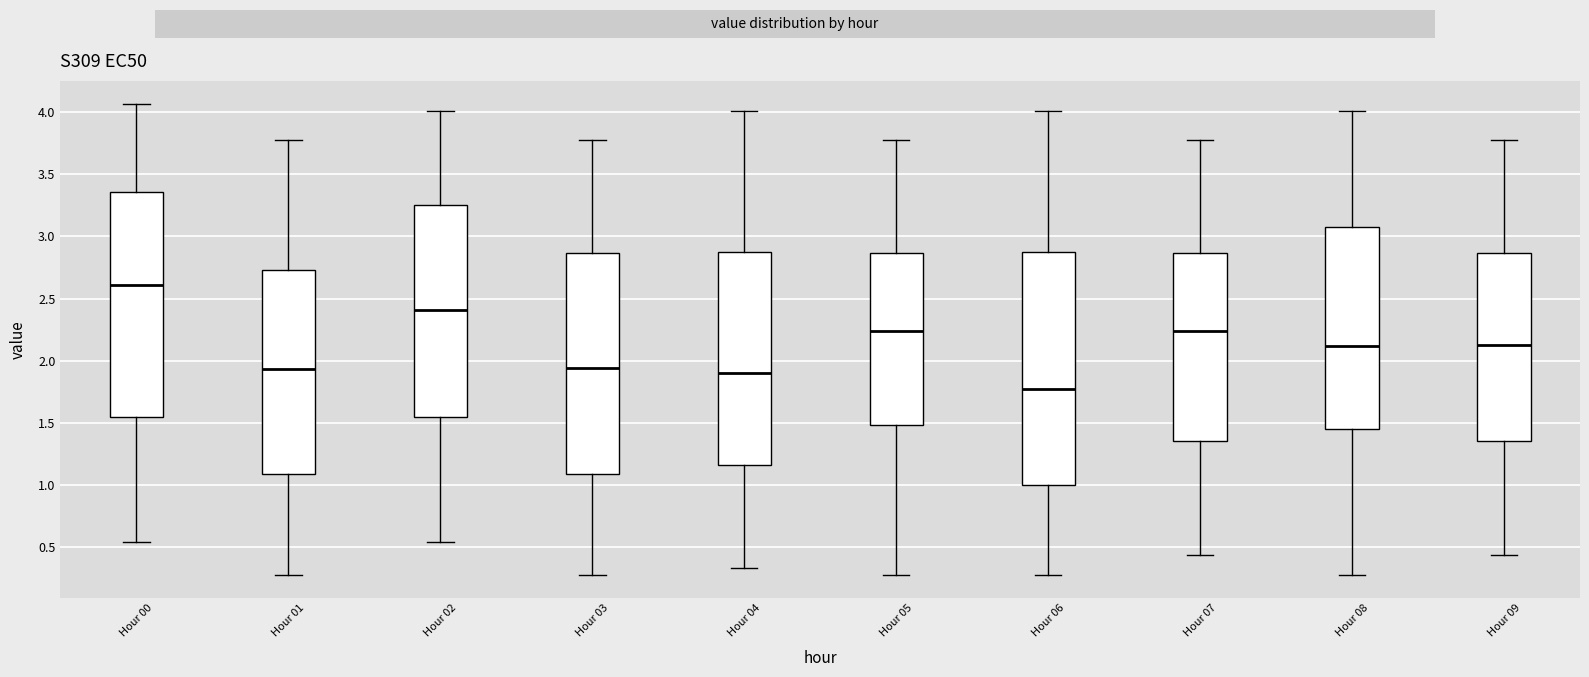

Where does the median line of the box for Hour 00 sit on the y-axis? The values are not printed on the chart, so give them approximately, as read against the axis.

2.60